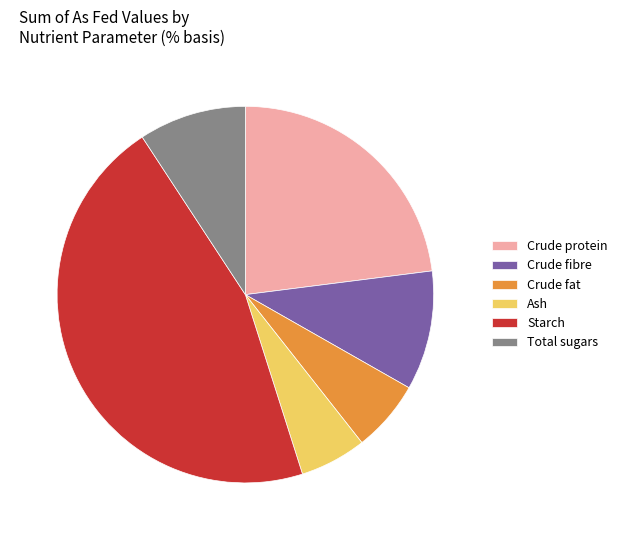

Is it true that Crude fibre is 1% of the pie?

False